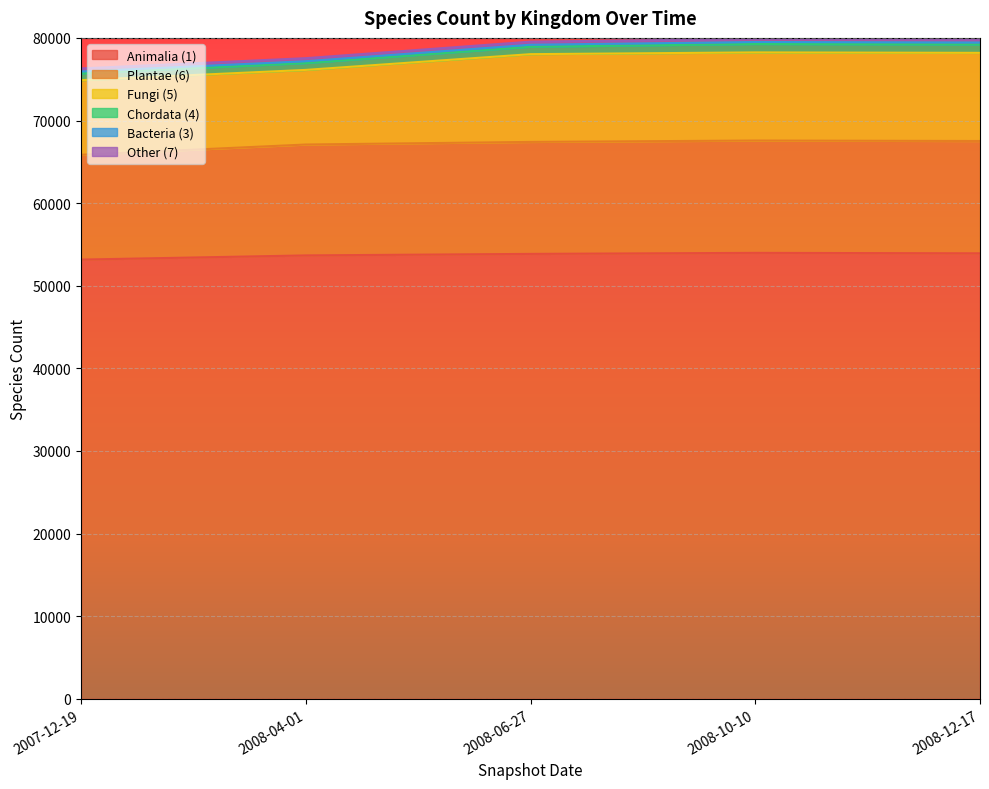

Which label corresponds to the smallest value in the chart?

2007-12-19